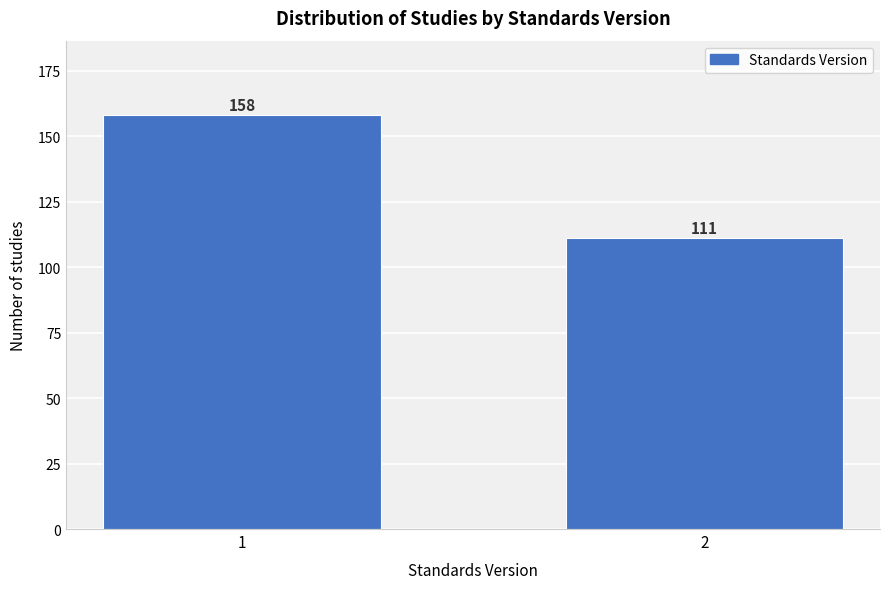

Reading left to right, transcribe all the data shown in this chart.

1=158	2=111